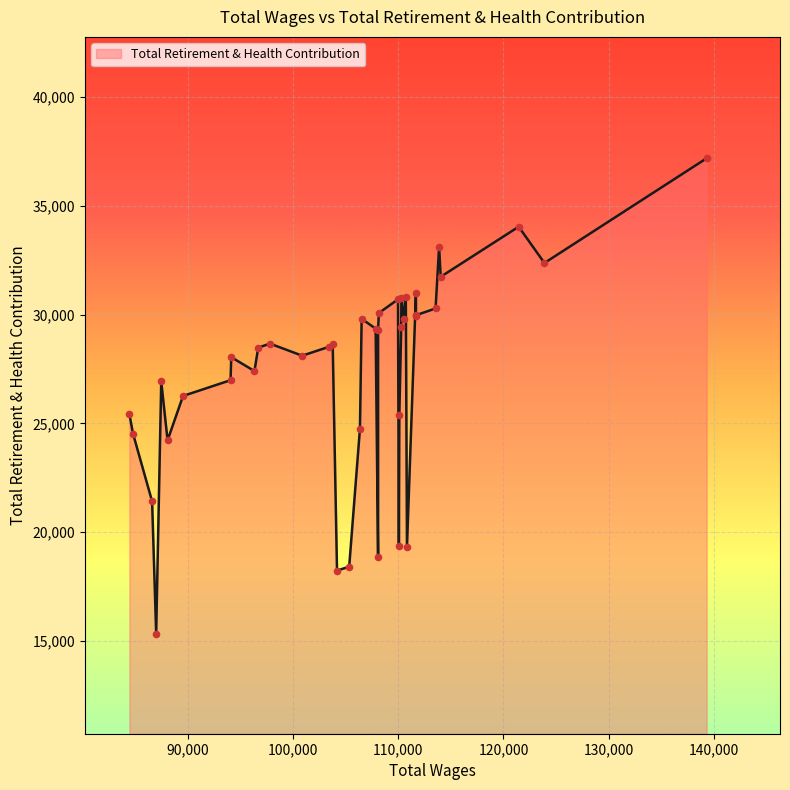

Which has a higher value, 111692 or 104194?

111692